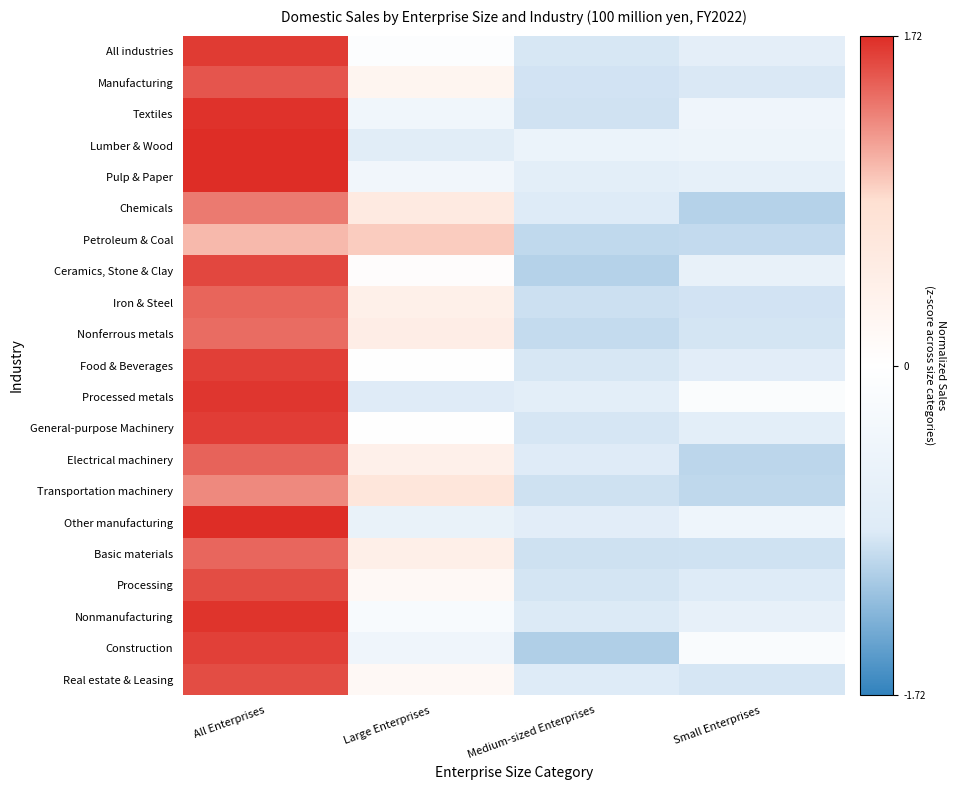

How many data points does each series have?

4